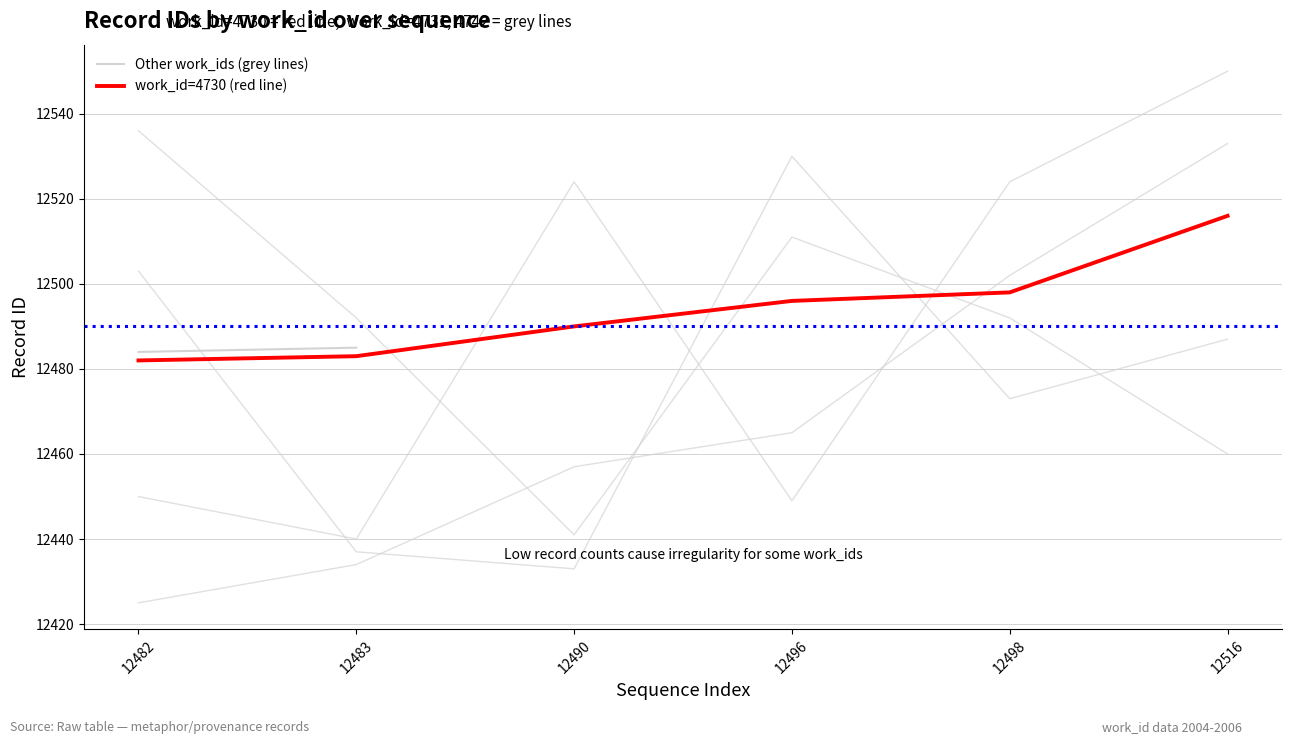

Between 12498 and 12516, which is larger?

12516